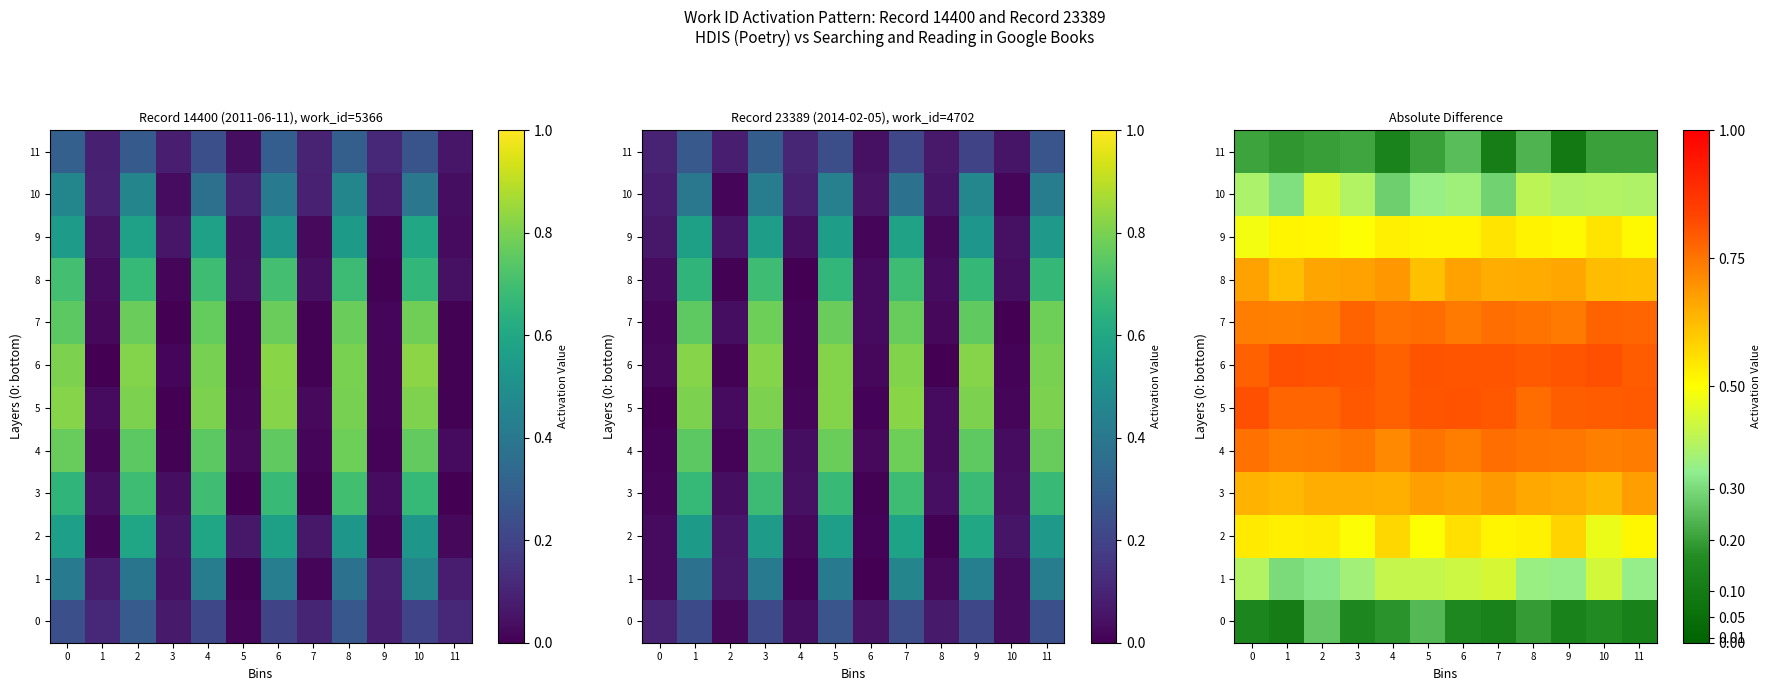

The 4 series shows 0.4 at 1. True or false?

False